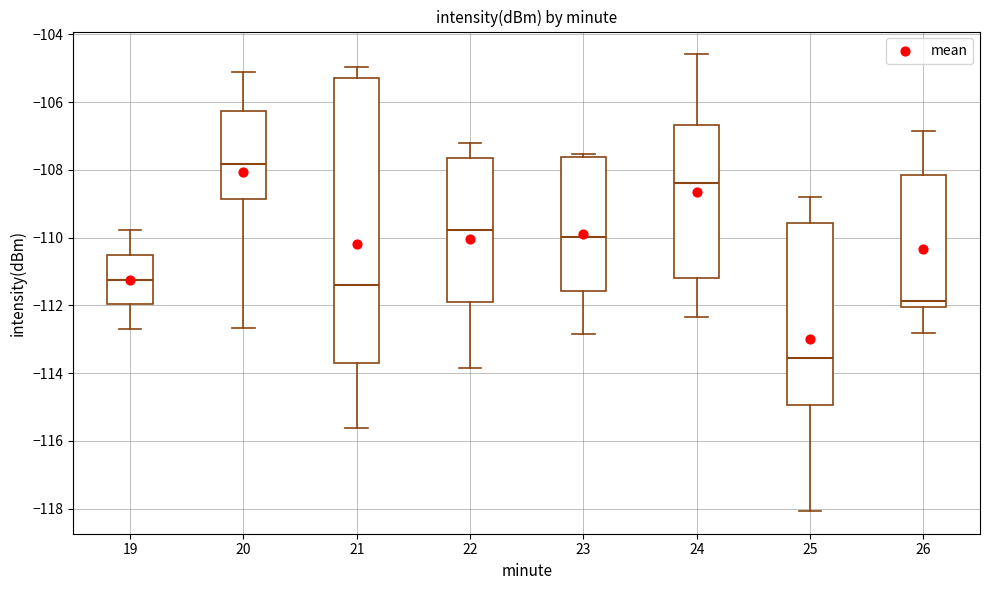

Comparing the boxes themselves (not the whiskers), which one is the tallest?

21